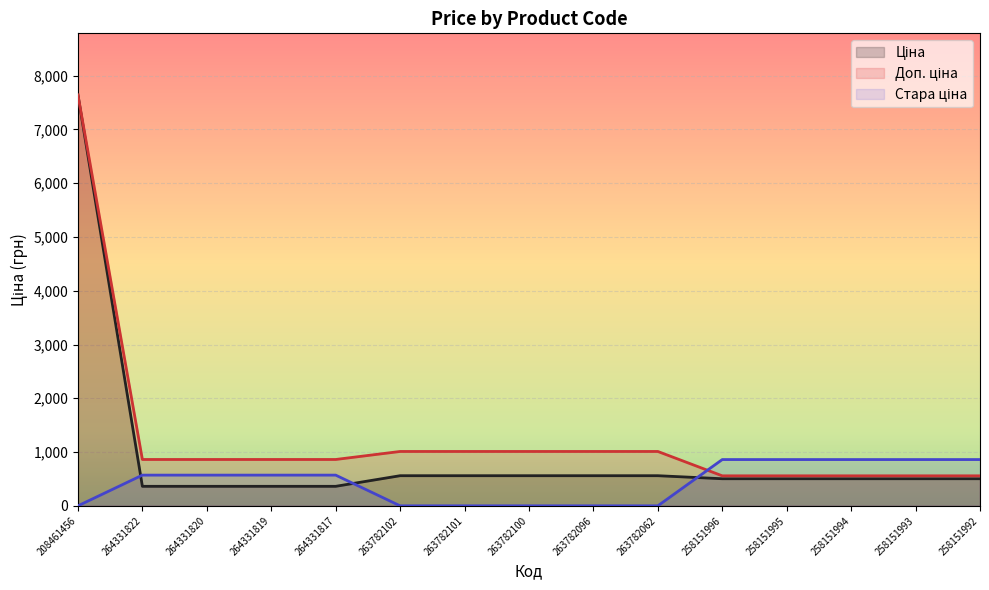

True or false: Стара ціна and Ціна intersect in this chart.

True